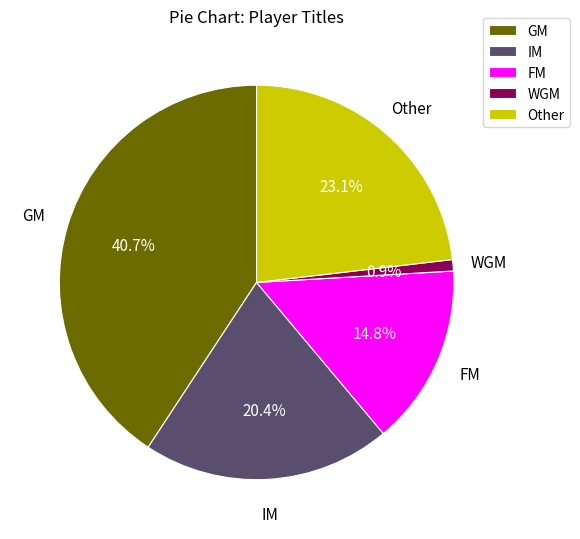

Combined, what portion of the pie is WGM and IM?

21.3%